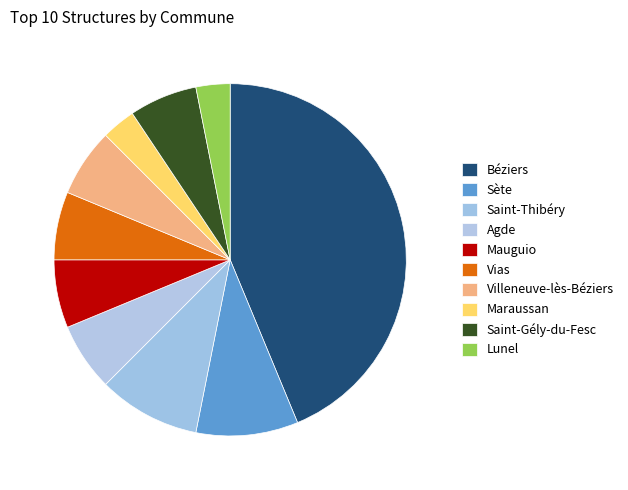

To the nearest percent, what is the average slice percentage?

10%